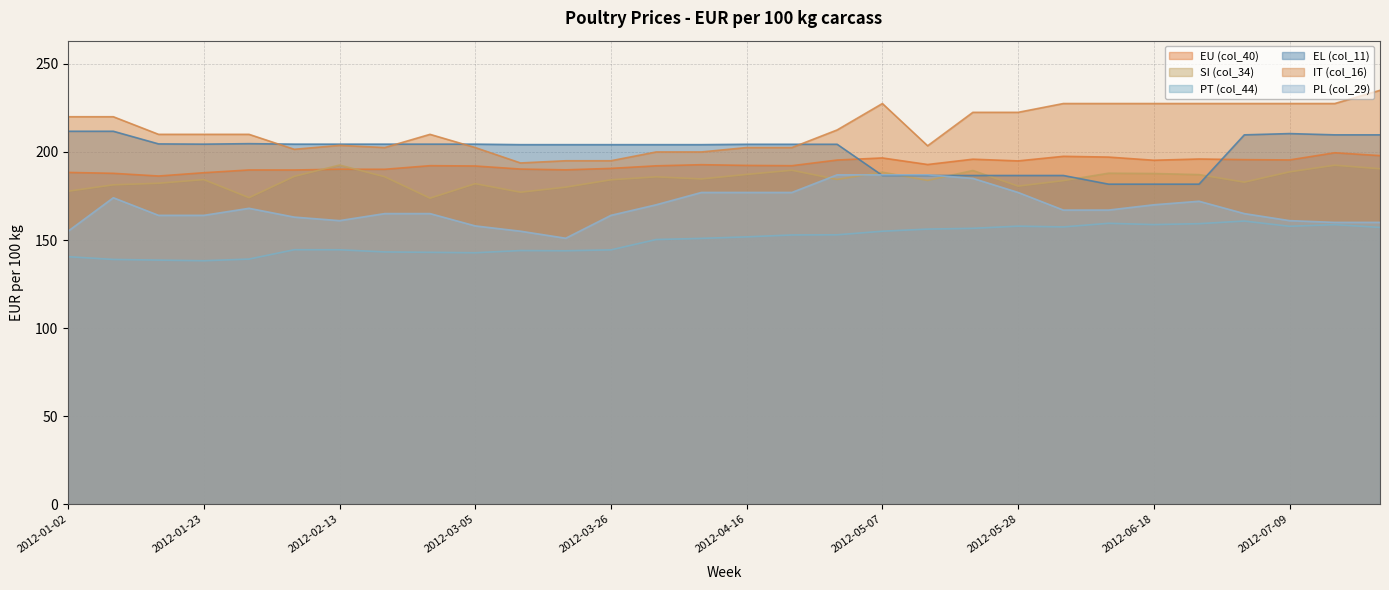

After their last crossing, which series has the higher values: EL (col_11) or SI (col_34)?

EL (col_11)